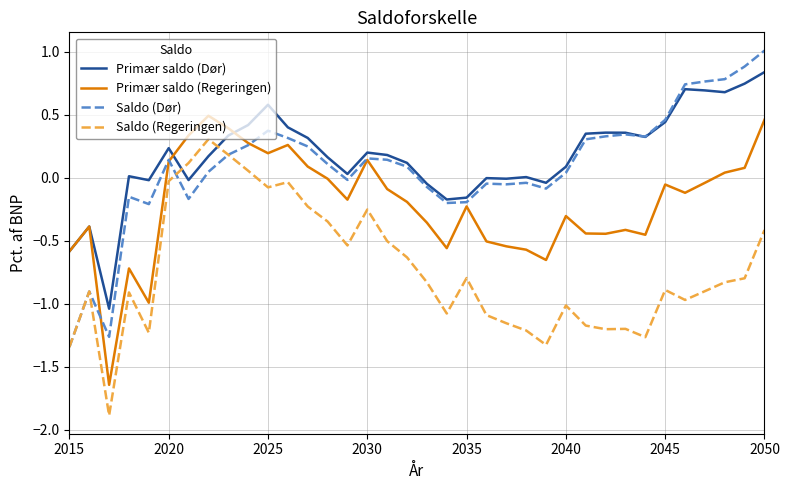

How many lines are shown in the chart?

4